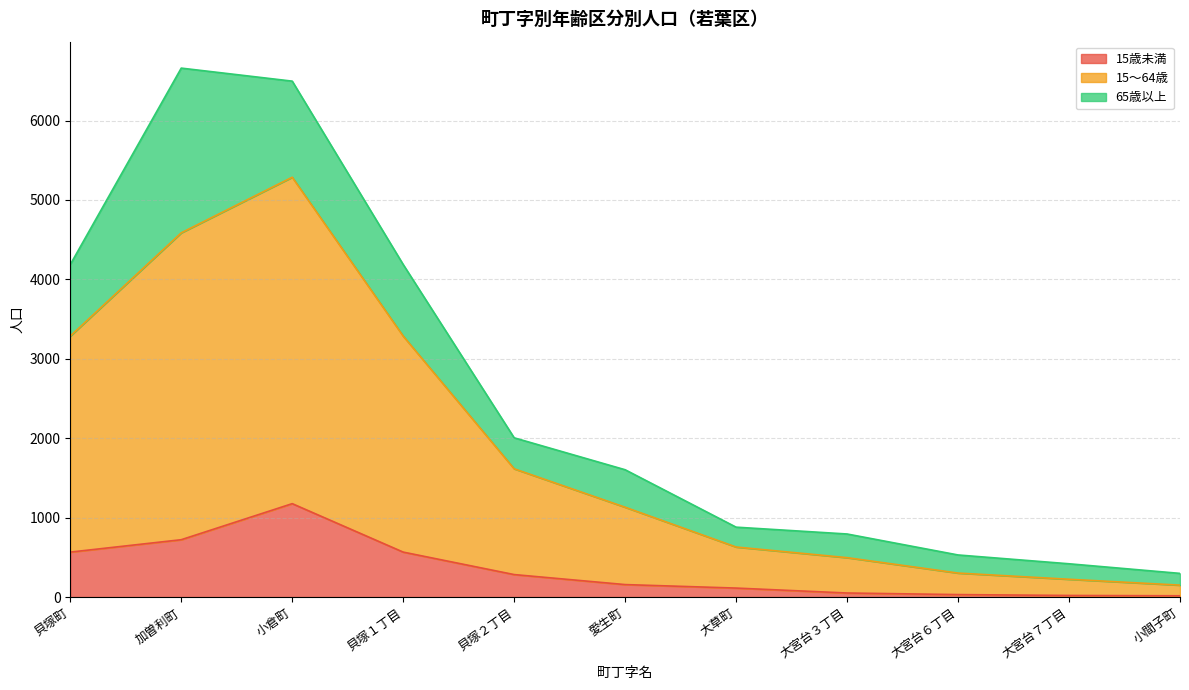

True or false: 15～64歳 and 15歳未満 cross at least once.

False